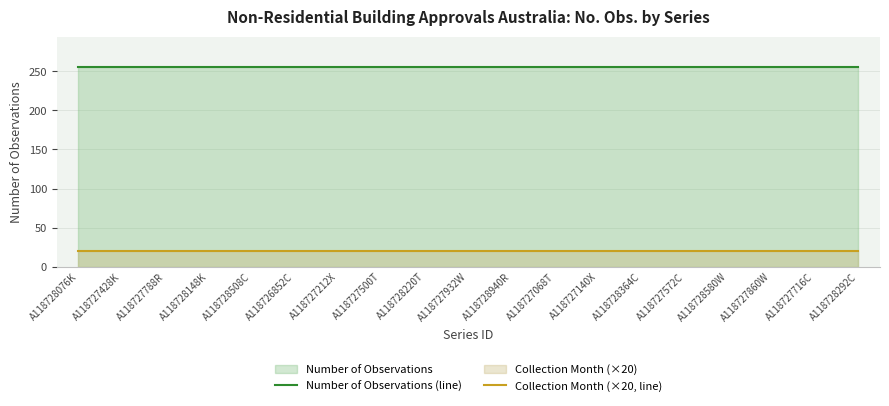

Reading left to right, what are all the values shown in this chart?

Number of Observations (line): A118728076K=256	A118727428K=256	A118727788R=256	A118728148K=256	A118728508C=256	A118726852C=256	A118727212X=256	A118727500T=256	A118728220T=256	A118727932W=256	A118728940R=256	A118727068T=256	A118727140X=256	A118728364C=256	A118727572C=256	A118728580W=256	A118727860W=256	A118727716C=256	A118728292C=256
Collection Month (×20, line): A118728076K=20	A118727428K=20	A118727788R=20	A118728148K=20	A118728508C=20	A118726852C=20	A118727212X=20	A118727500T=20	A118728220T=20	A118727932W=20	A118728940R=20	A118727068T=20	A118727140X=20	A118728364C=20	A118727572C=20	A118728580W=20	A118727860W=20	A118727716C=20	A118728292C=20